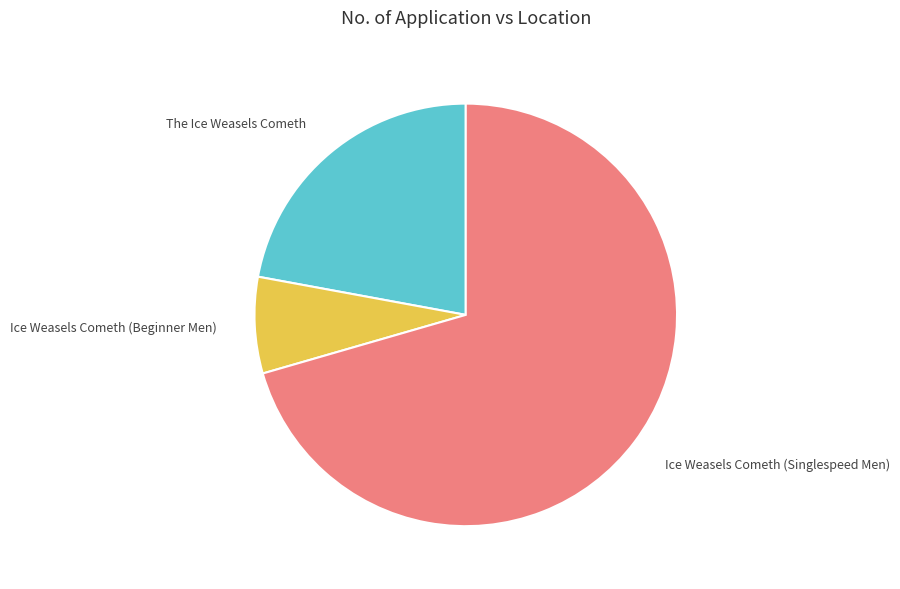

Between The Ice Weasels Cometh and Ice Weasels Cometh (Beginner Men), which is larger?

The Ice Weasels Cometh